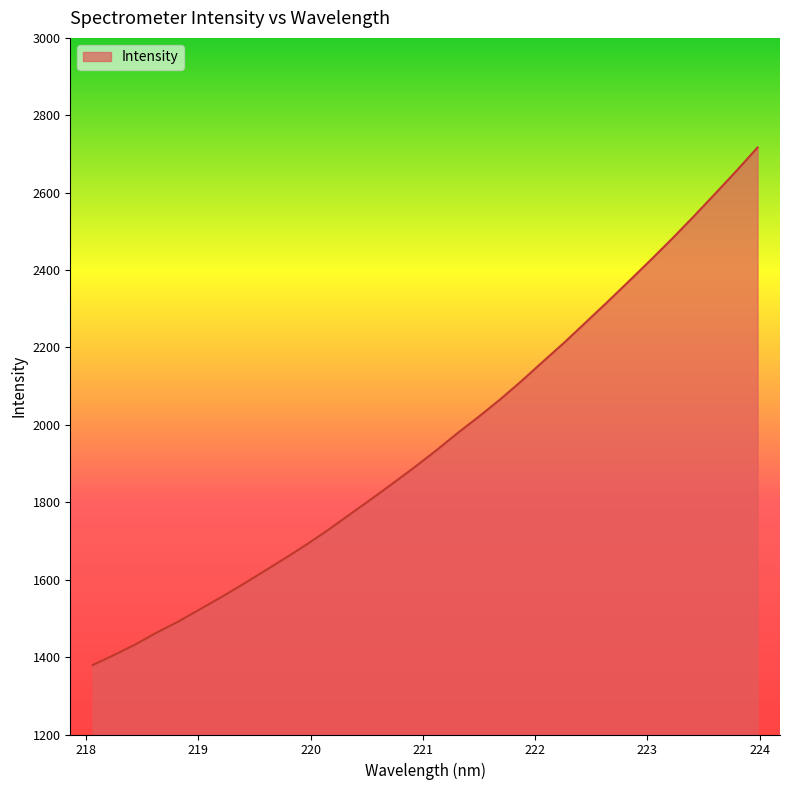

What is the maximum value shown in the chart?

2716.7